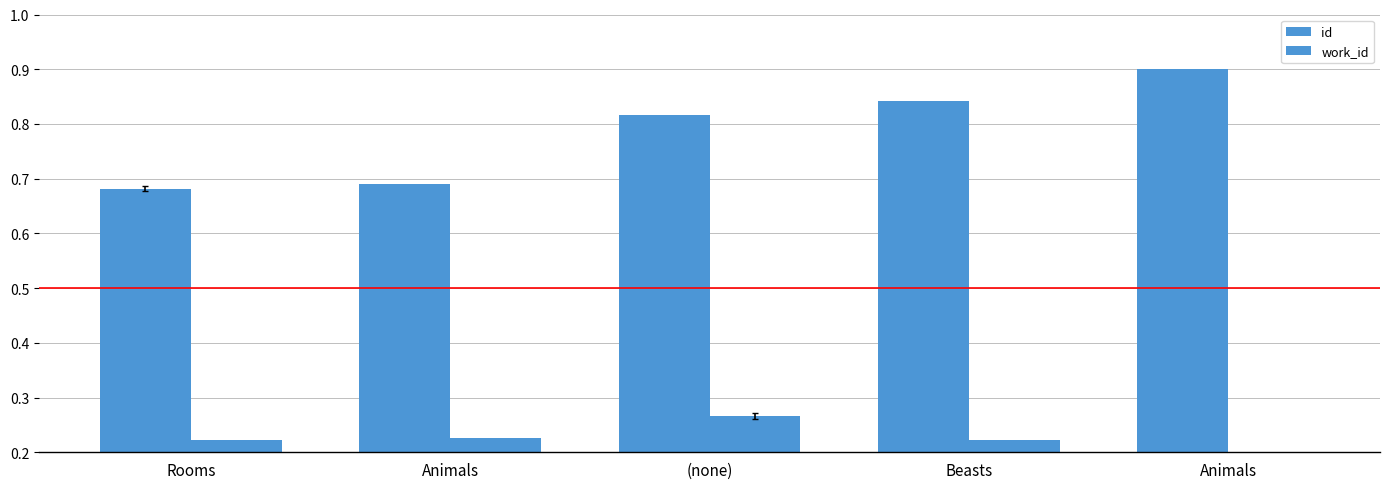

How many bars are there in total?

10